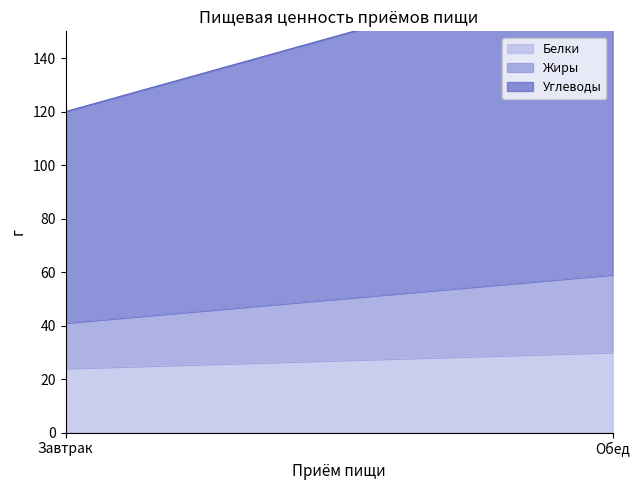

Is the value of Белки at Обед greater than the value of Жиры at Обед?

Yes